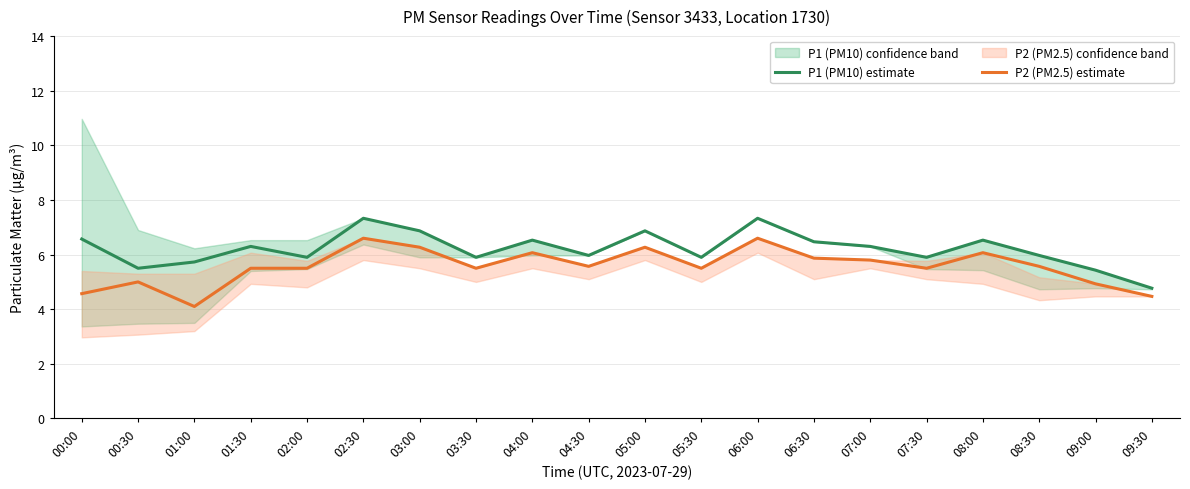

Rank the categories by P1 (PM10) estimate value from highest to lowest.

02:30, 06:00, 03:00, 05:00, 00:00, 04:00, 08:00, 06:30, 01:30, 07:00, 04:30, 08:30, 02:00, 03:30, 05:30, 07:30, 01:00, 00:30, 09:00, 09:30